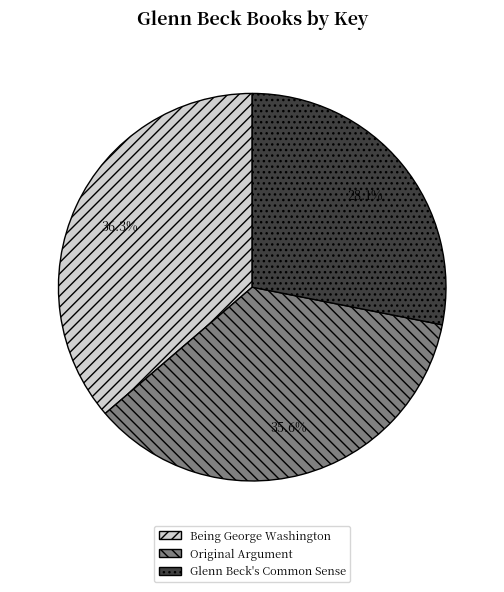

Does Original Argument represent more than half of the total?

No